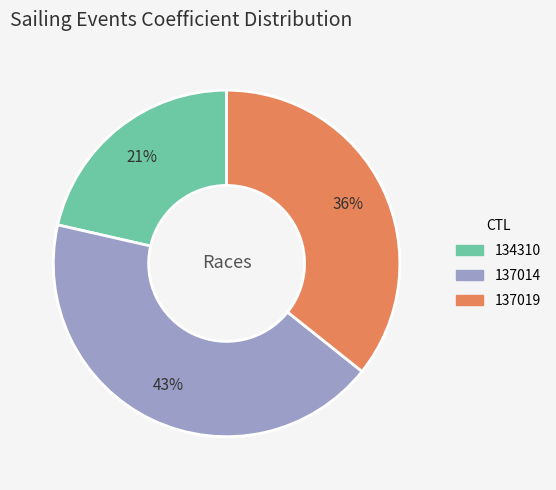

What percentage is the 137014 slice, to the nearest percent?

43%